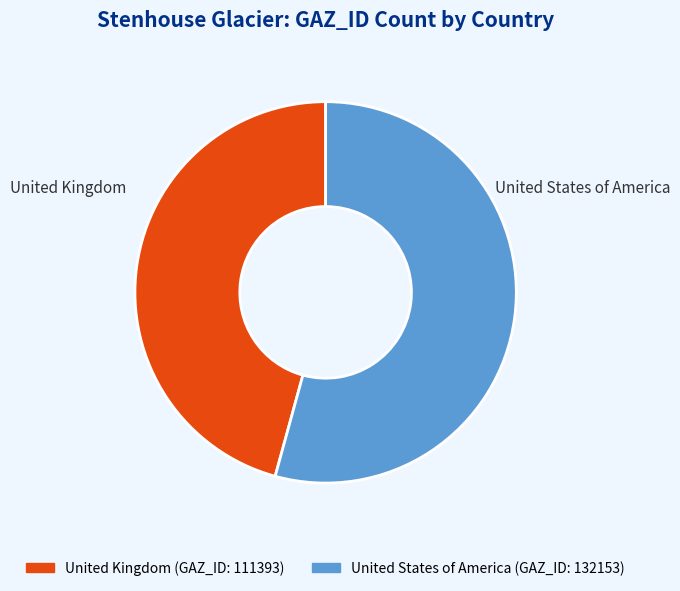

Rank the categories by value from highest to lowest.

United States of America, United Kingdom